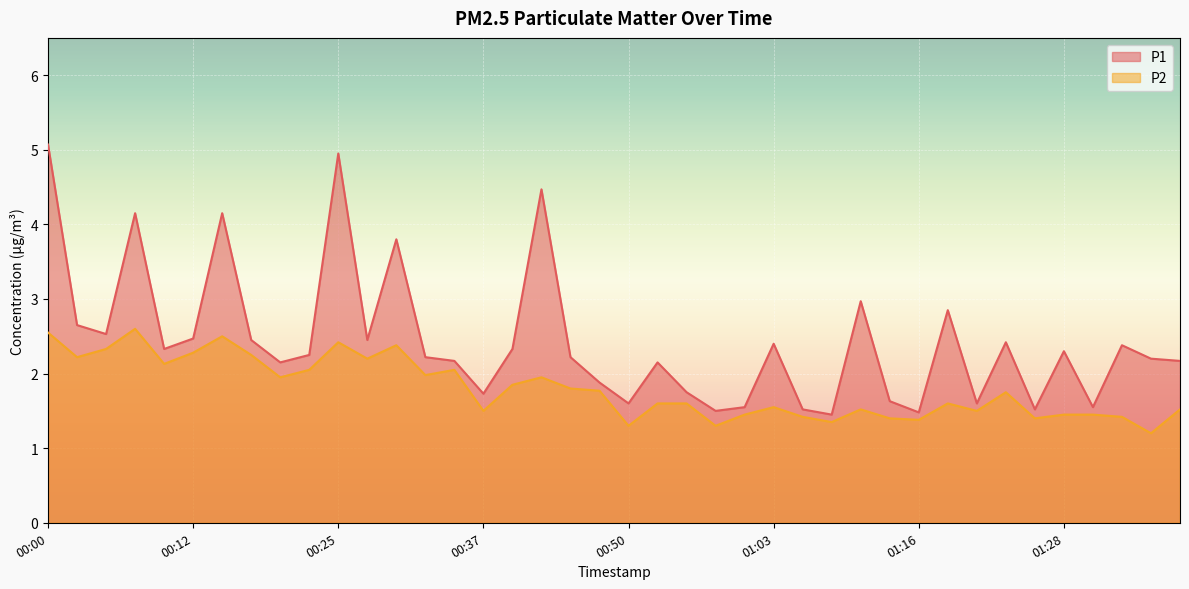

List the series in order of their overall mean, lowest first.

P2, P1